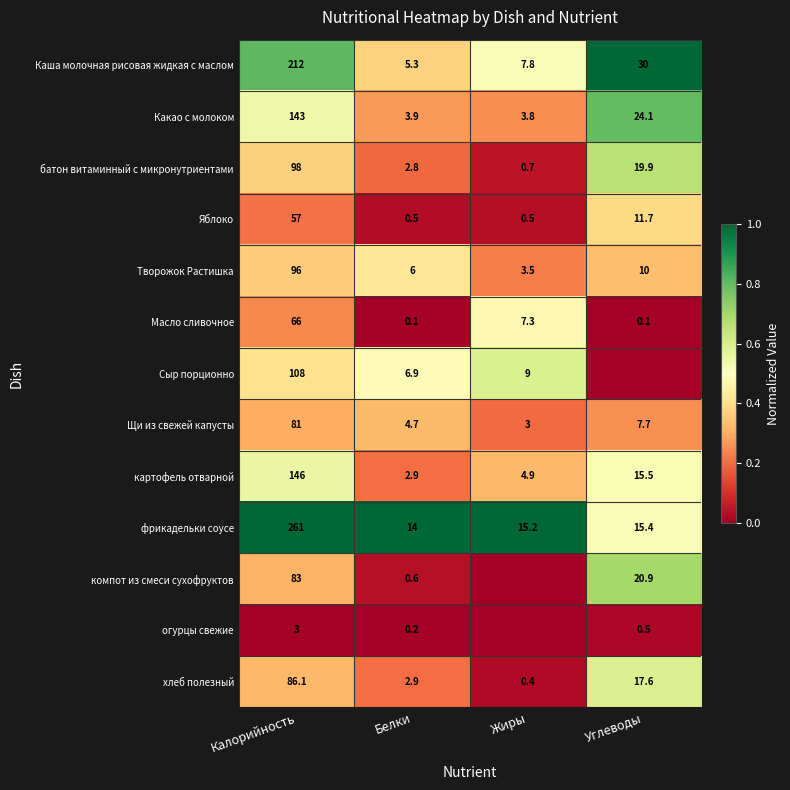

Which has a higher value, Калорийность or Углеводы?

Углеводы